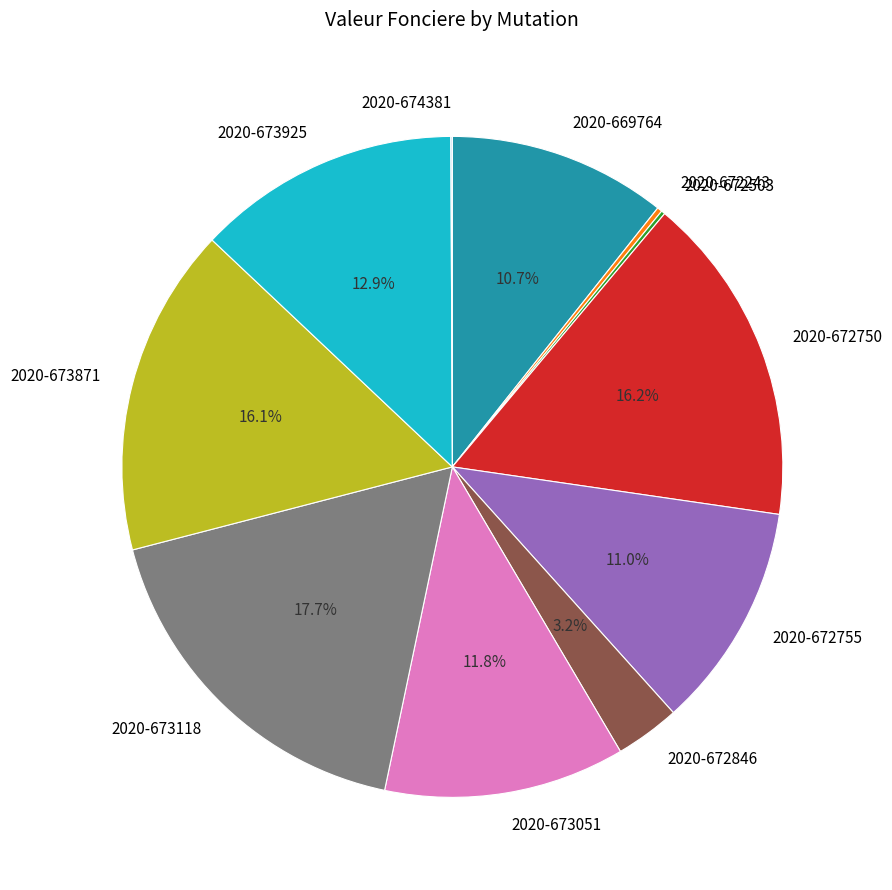

Is it true that 2020-673118 is 30% of the pie?

False